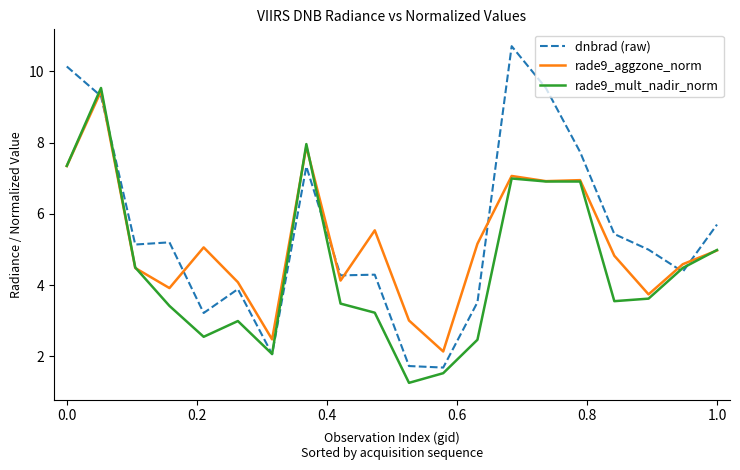

Which series ends up on top after the final intersection of dnbrad (raw) and rade9_aggzone_norm?

dnbrad (raw)